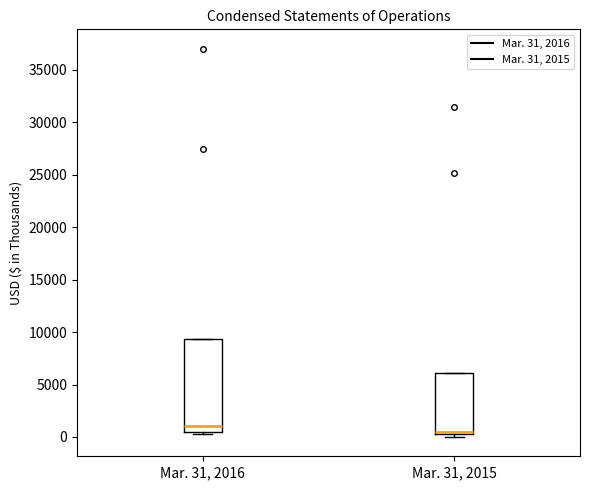

Reading left to right, transcribe this box plot: for each box, give where its median line is, the range the box spans, and where its two whiskers end, as read against the y-axis. The values are not printed on the chart, so give them approximately, as read against the axis.

Mar. 31, 2016: median 1000, box 500 to 9500, whiskers 500 (just below the box's lower edge) to 9500
Mar. 31, 2015: median 500 (just above the box's lower edge), box 500 to 6000, whiskers 0 to 6000